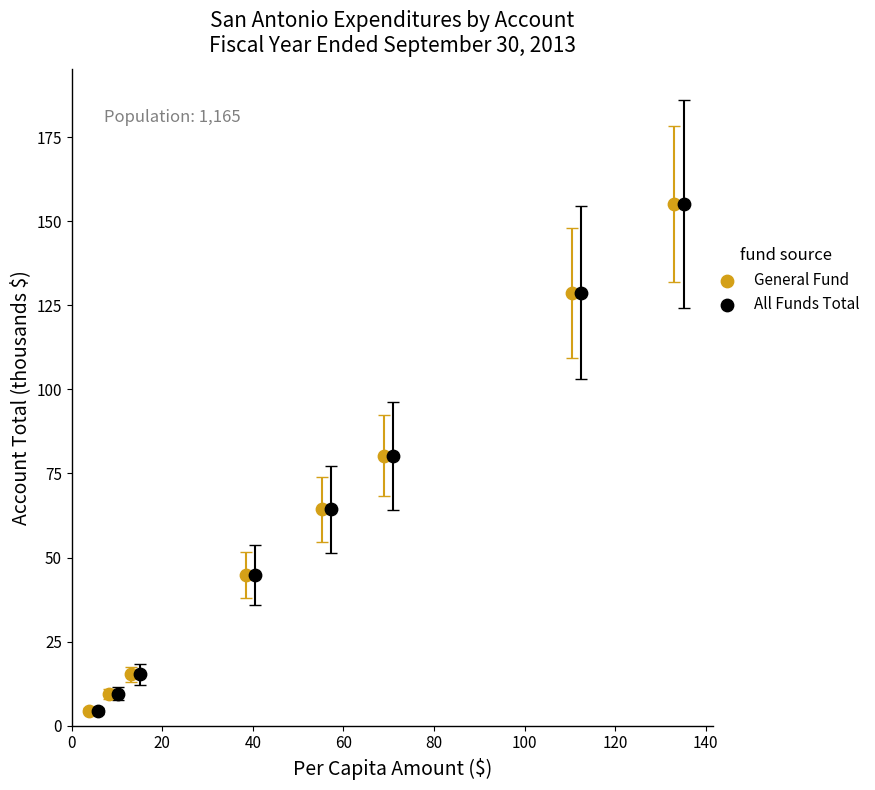

What are all the series names shown in the legend?

General Fund, All Funds Total